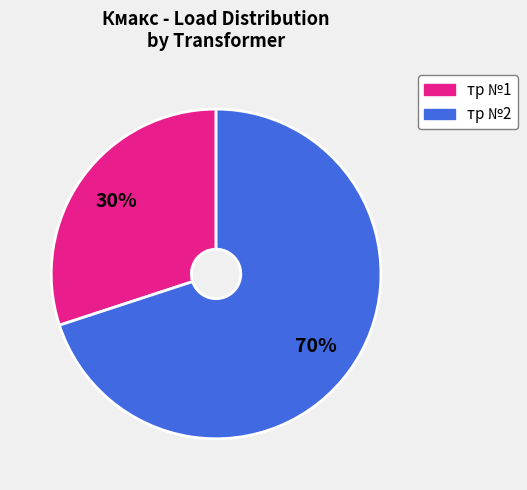

Is there any slice that represents more than half of the pie?

Yes